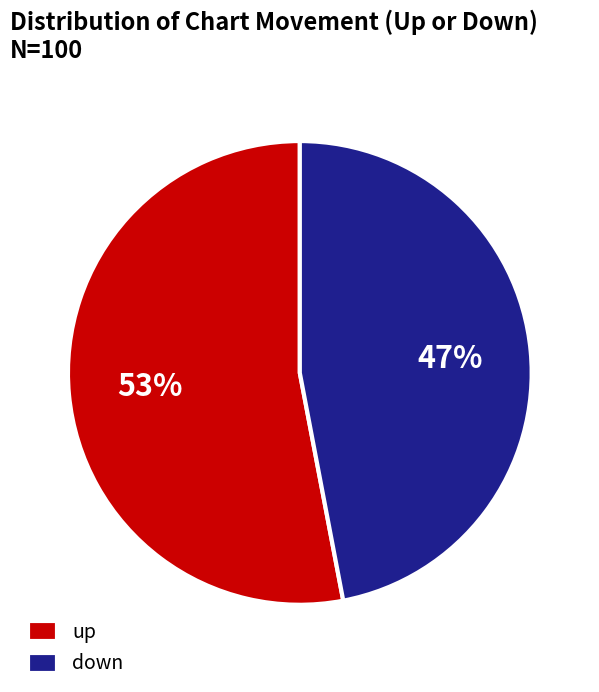

Which slice represents more than half of the pie?

up